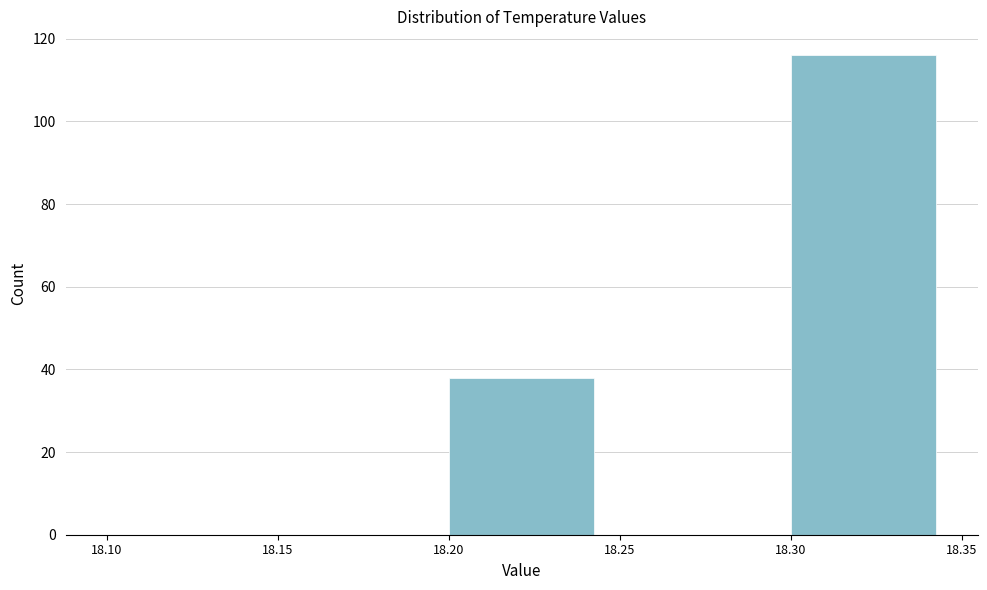

Over which range of the x-axis is the bar tallest?

18.30 to 18.35